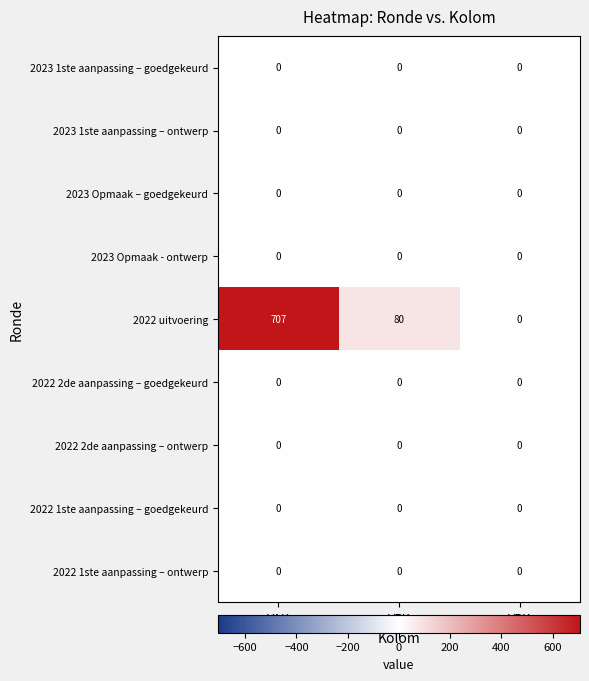

The value of 2023 1ste aanpassing – goedgekeurd at VRK is 0. True or false?

True